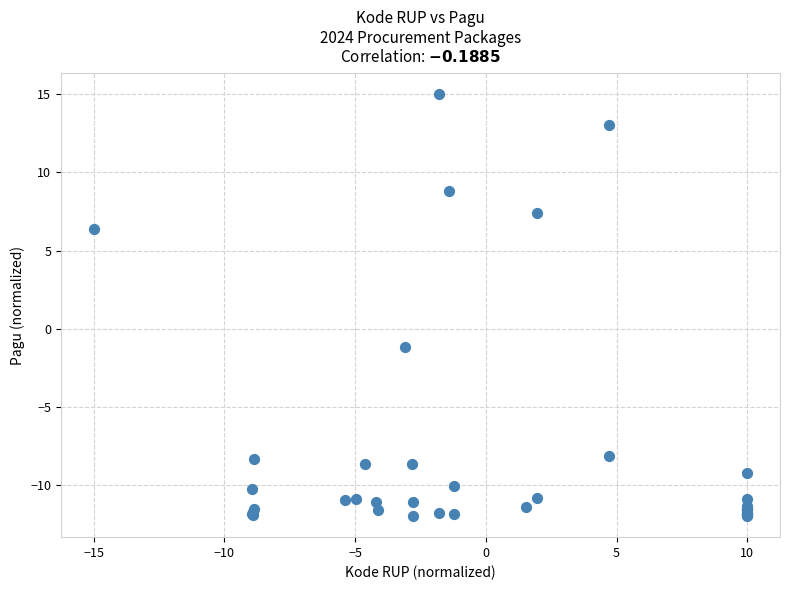

What Y value in the scatter plot is closest to 1?

-1.2